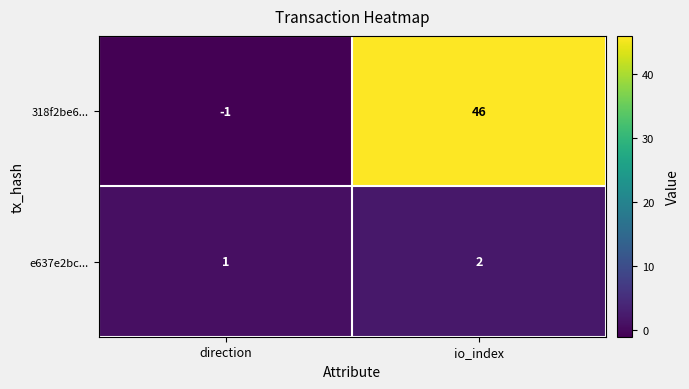

What is the sum of the 318f2be6... values at io_index and direction?

45